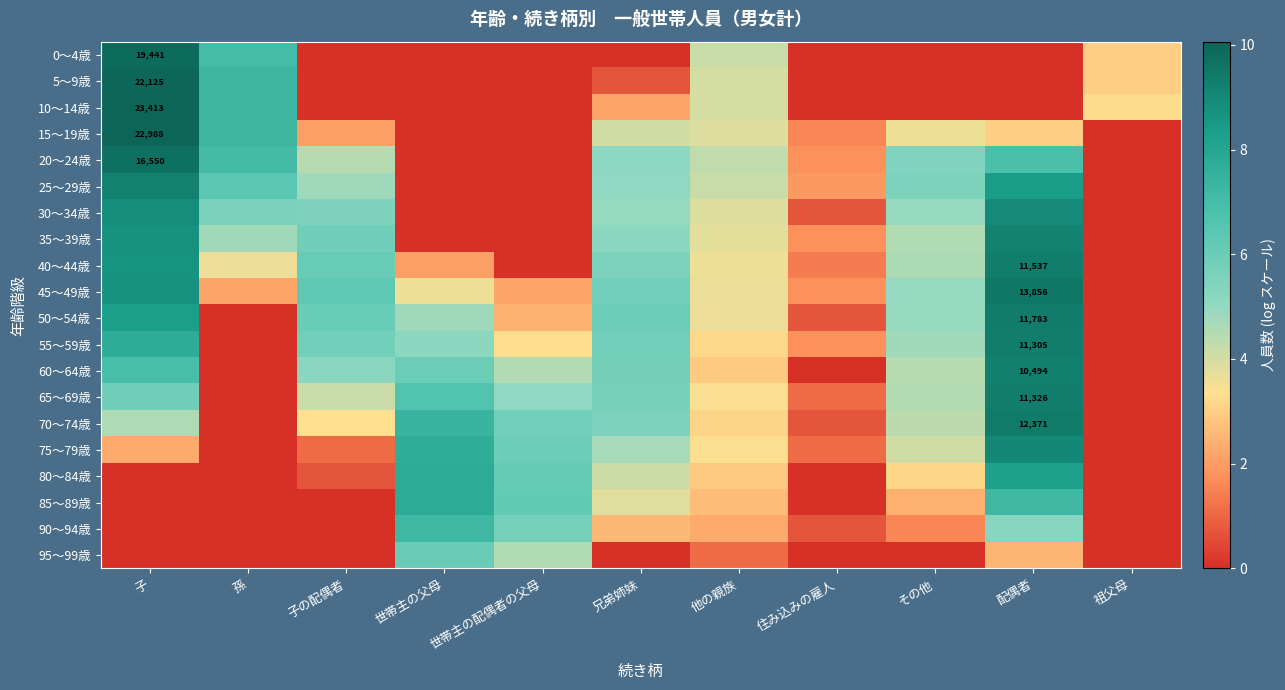

Rank the categories by 15～19歳 value from lowest to highest.

世帯主の父母, 世帯主の配偶者の父母, 祖父母, 住み込みの雇人, 子の配偶者, 配偶者, その他, 他の親族, 兄弟姉妹, 孫, 子